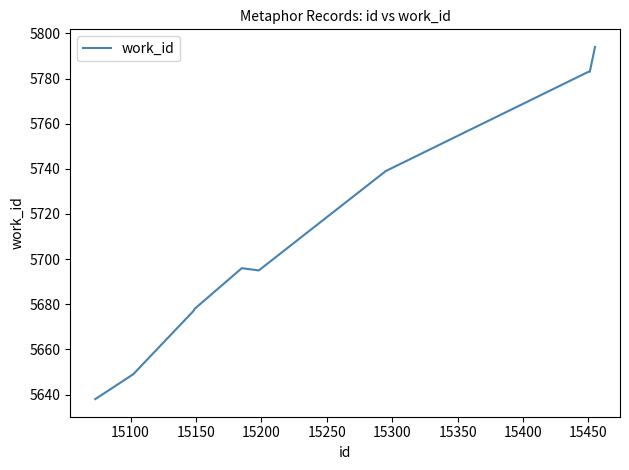

Does the chart have visible grid lines?

No